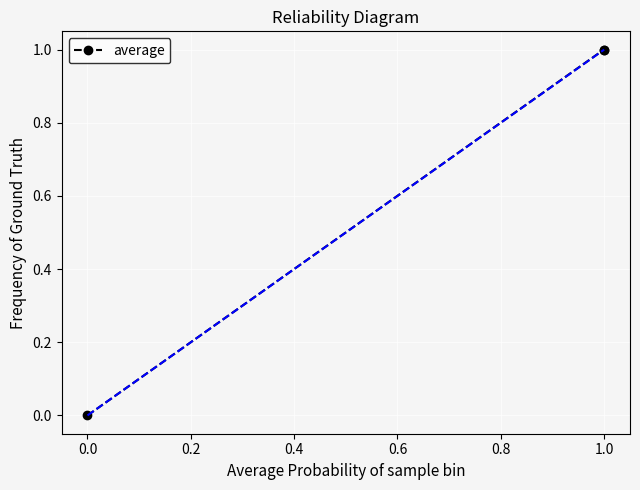

Reading left to right, transcribe all the data shown in this chart.

0.0	1.0	1.0